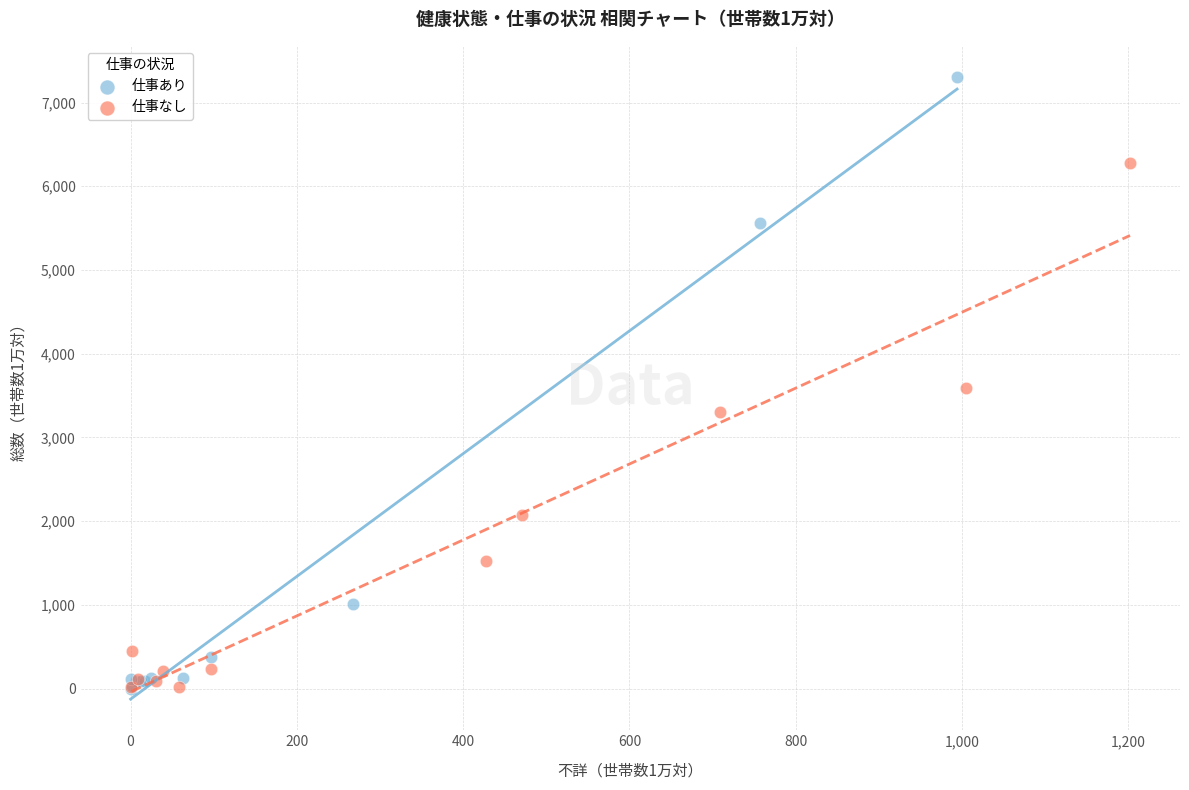

Which series has the widest spread of Y values?

仕事あり